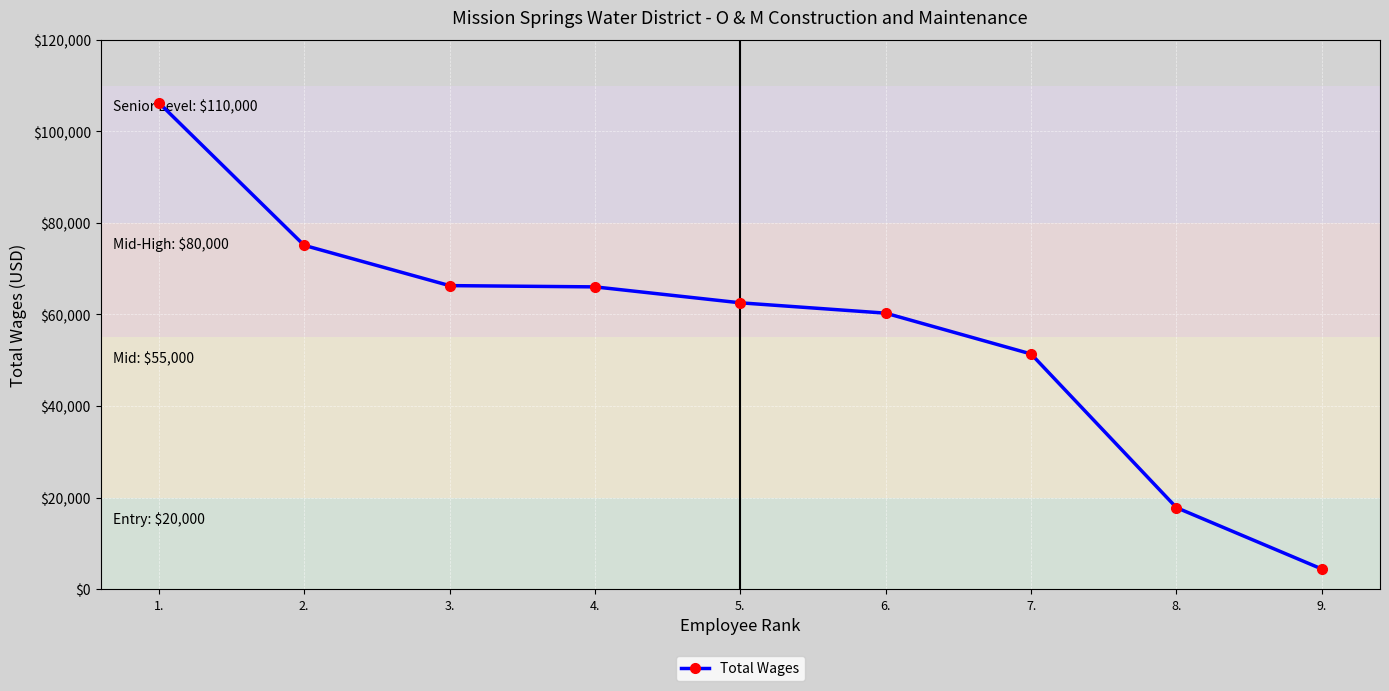

What is the difference between the second highest and minimum values?

70720